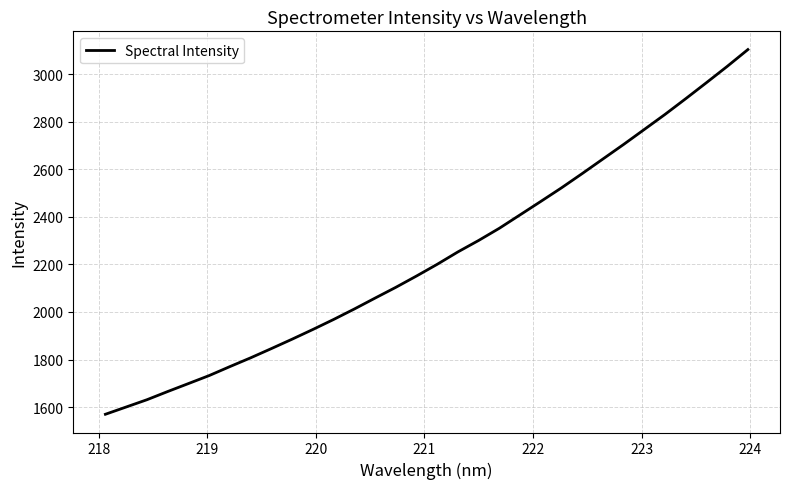

How many lines are shown in the chart?

1